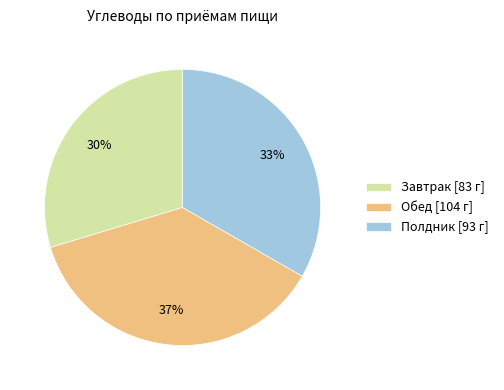

Rank the categories by value from lowest to highest.

Завтрак, Полдник, Обед